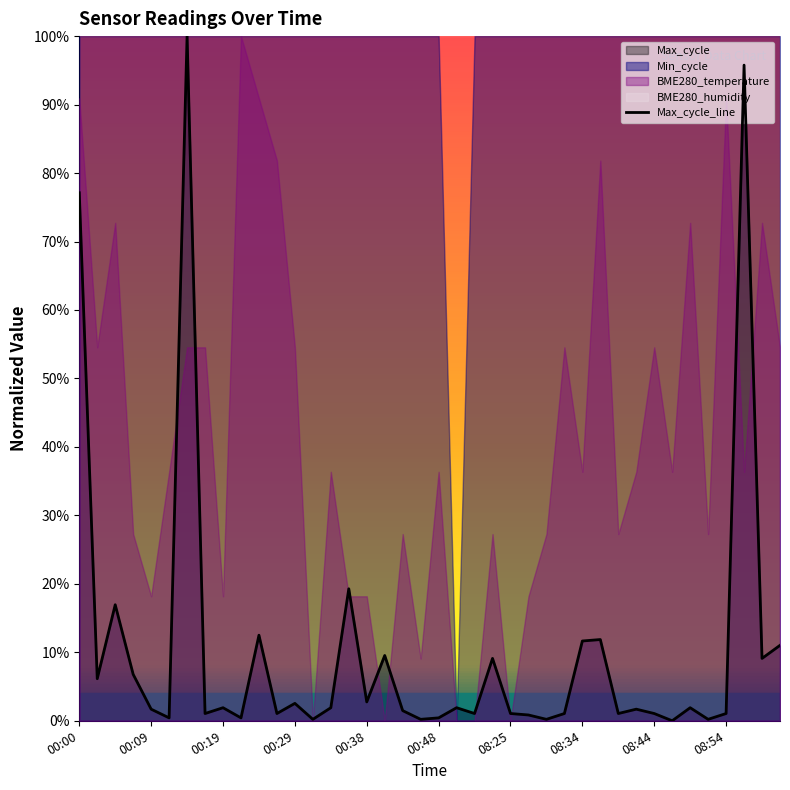

What is the maximum value for Max_cycle_line?

100.0